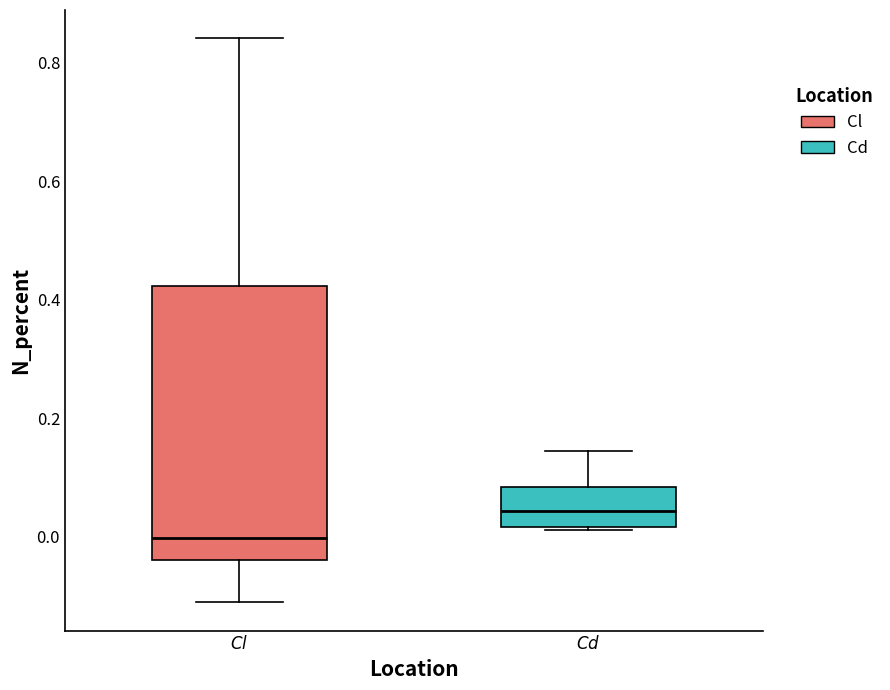

Reading left to right, read every box against the y-axis: the position of its median line, the range the box covers, and the ends of its whiskers. The values are not printed on the chart, so give them approximately, as read against the axis.

$\it{Cl}$: median 0.00, box -0.04 to 0.42, whiskers -0.12 to 0.84
$\it{Cd}$: median 0.04, box 0.02 to 0.08, whiskers 0.02 to 0.14